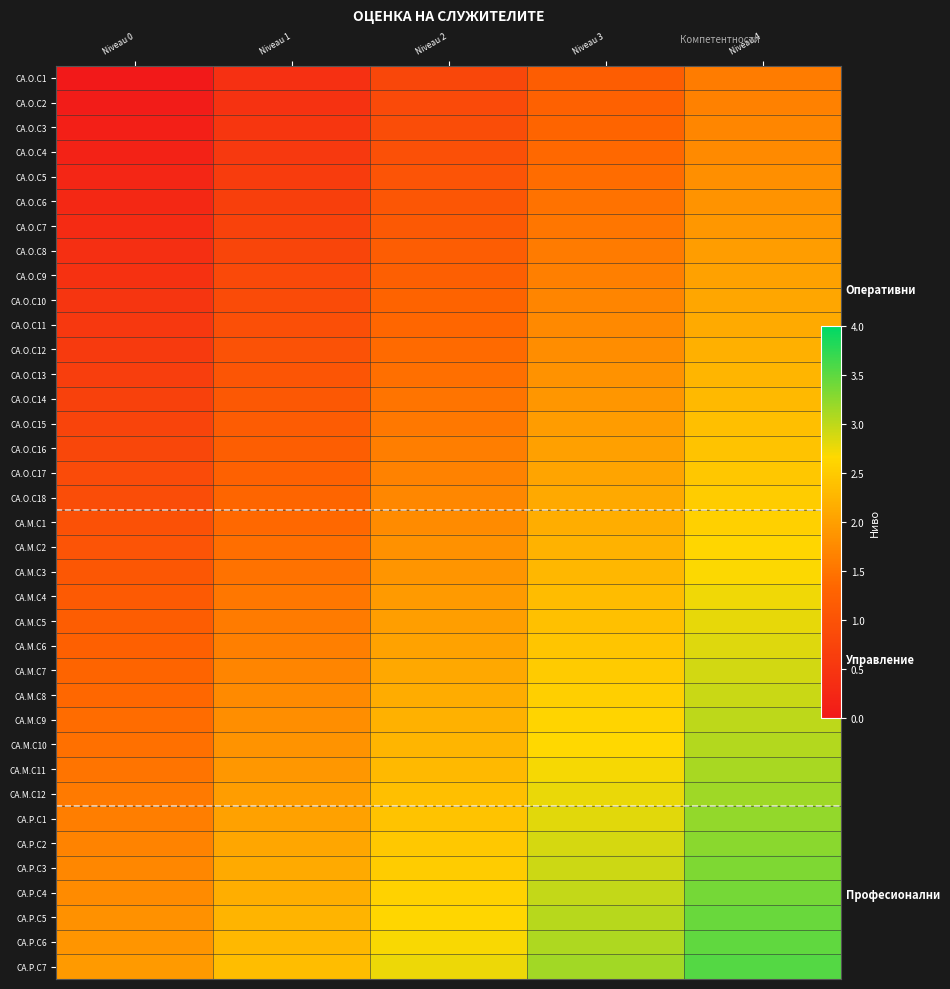

What is the difference between the highest and lowest values at Niveau 4?

1.9